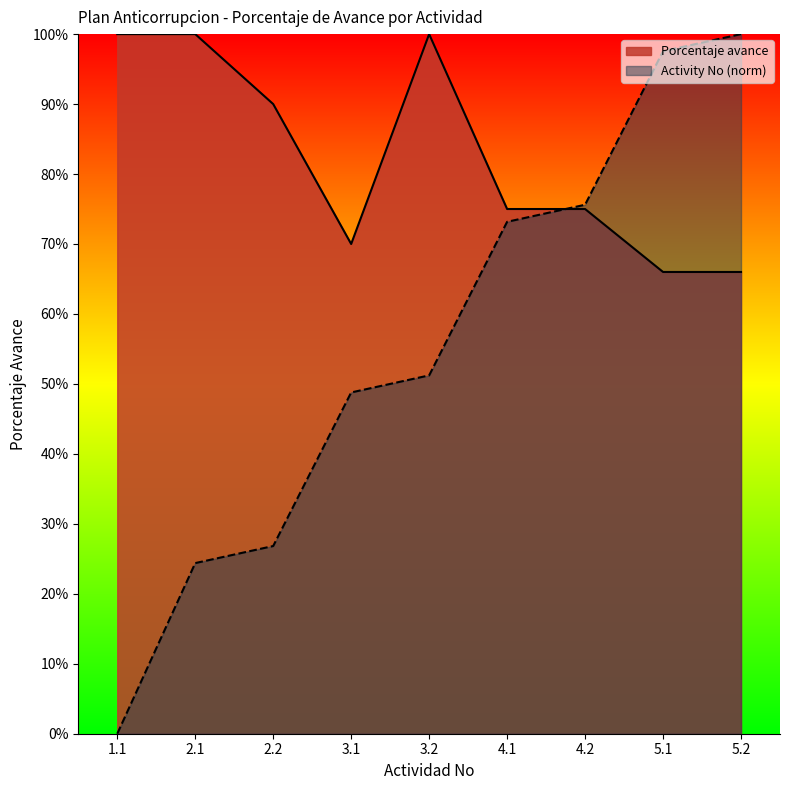

Reading right to left, what are all the values shown in this chart?

Activity No: 5.2=1.0	5.1=1.0	4.2=0.8	4.1=0.7	3.2=0.5	3.1=0.5	2.2=0.3	2.1=0.2	1.1=0.0
Porcentaje avance: 5.2=0.7	5.1=0.7	4.2=0.8	4.1=0.8	3.2=1.0	3.1=0.7	2.2=0.9	2.1=1.0	1.1=1.0